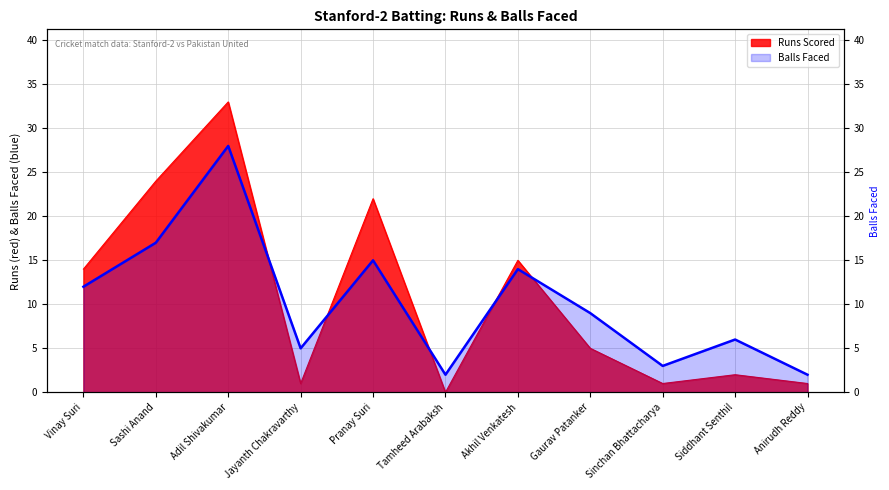

How many intersections are there between Balls Faced and Runs Scored?

5